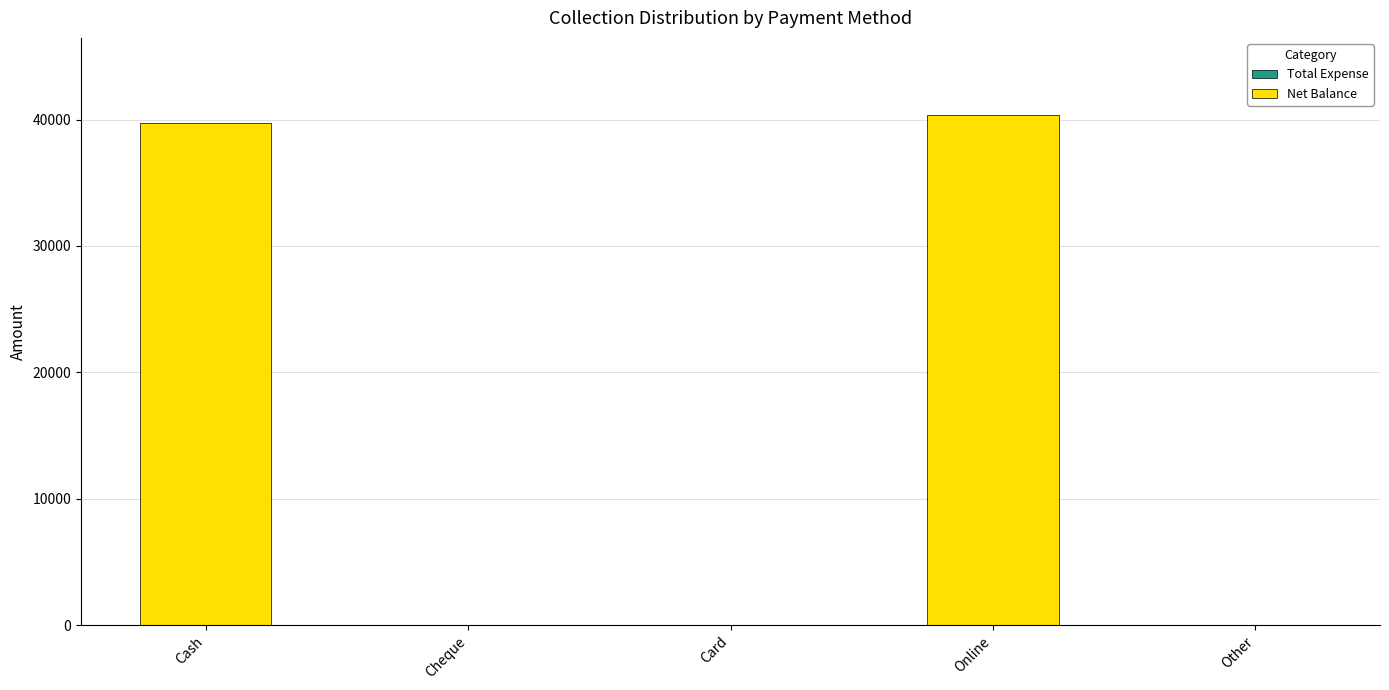

What is the maximum value shown in the chart?

40400